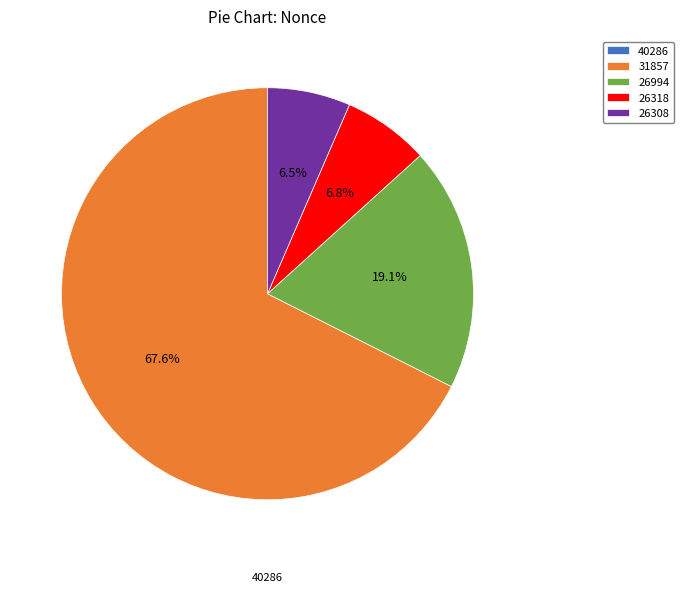

To the nearest percent, what is the difference between the 26994 and 26318 slice percentages?

12%